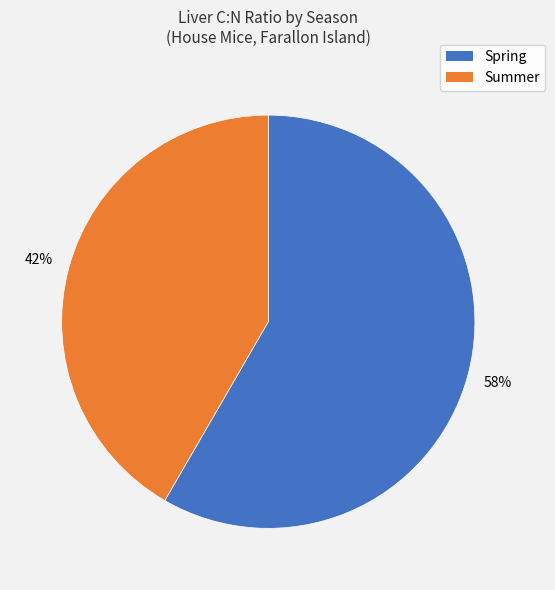

Combined, do Spring and Summer account for over 50%?

Yes